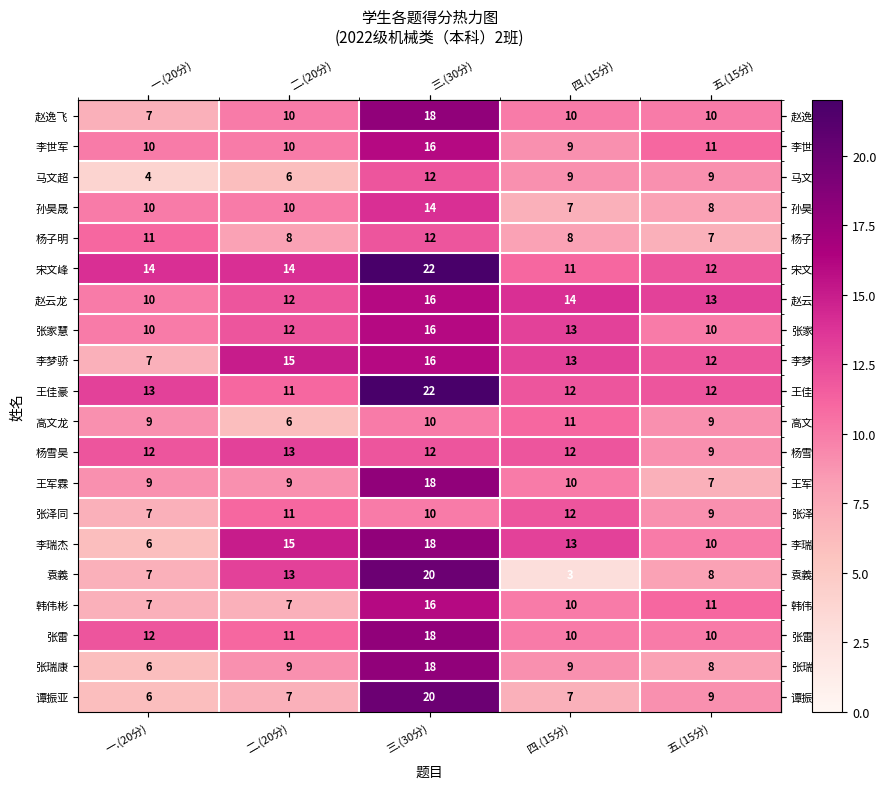

What is the difference between the 张家慧 values at 五.(15分) and 四.(15分)?

3